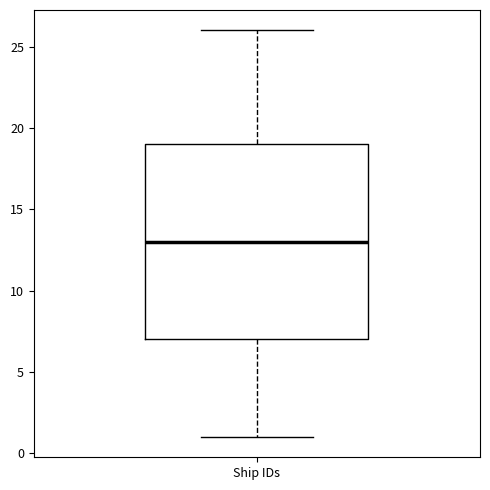

Transcribe this box plot: give where the median line is, the range the box spans, and where the two whiskers end, as read against the y-axis. The values are not printed on the chart, so give them approximately, as read against the axis.

median 13, box 7 to 19, whiskers 1 to 26